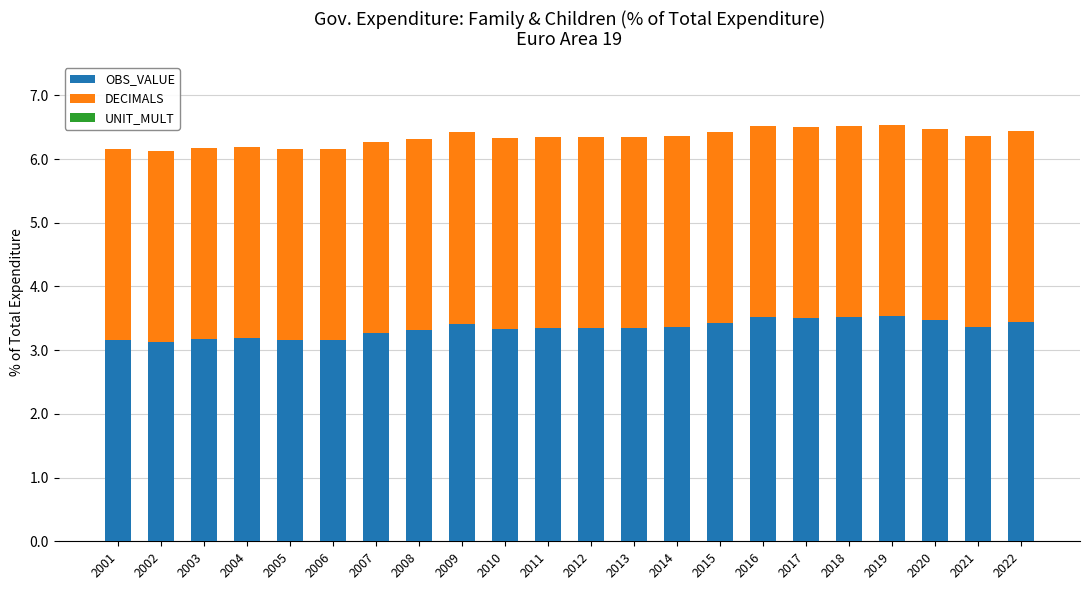

What is the average value of the OBS_VALUE series?

3.3